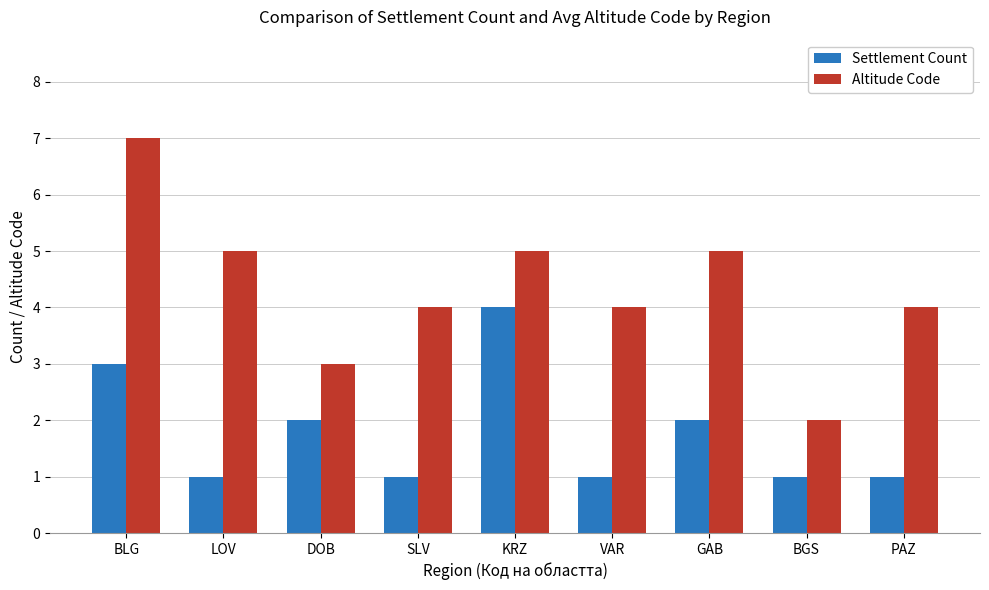

Is it true that Altitude Code equals 4 at VAR?

True